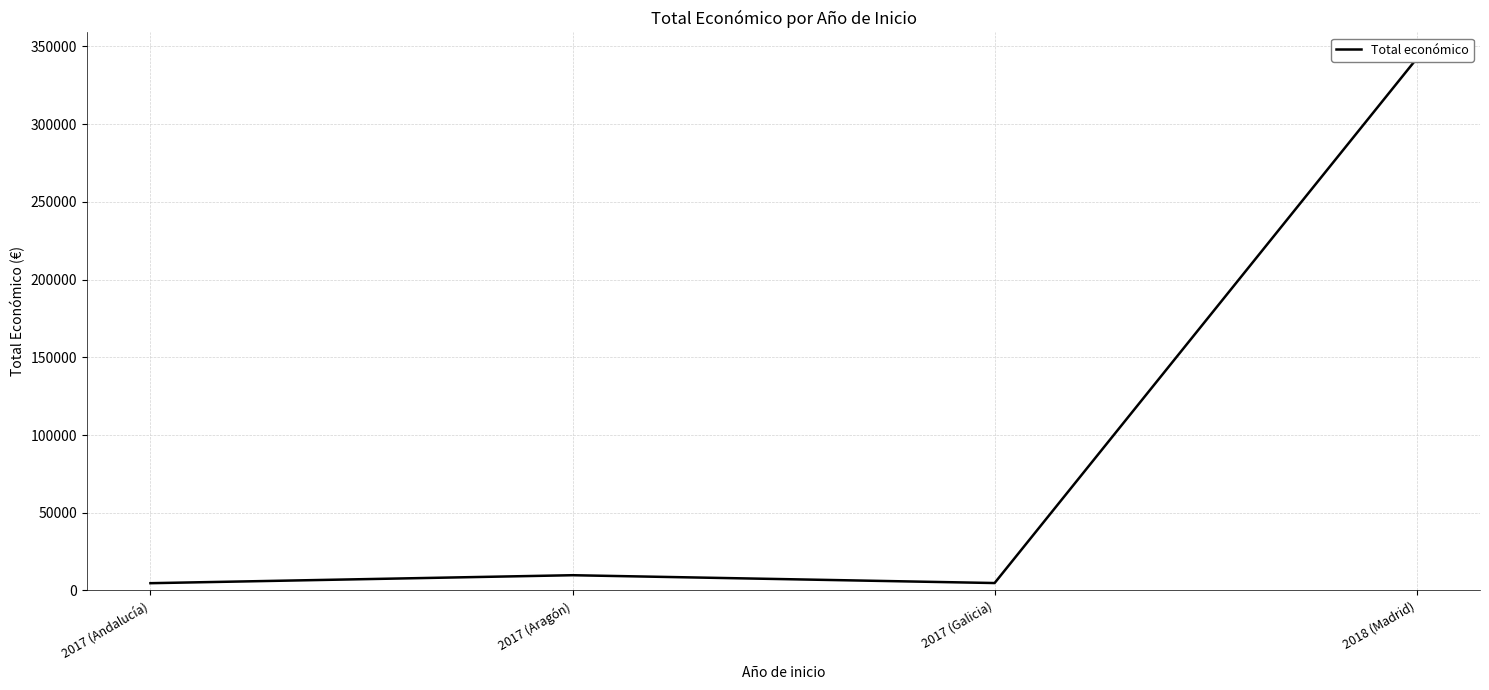

What is the difference between the maximum and minimum values?

337418